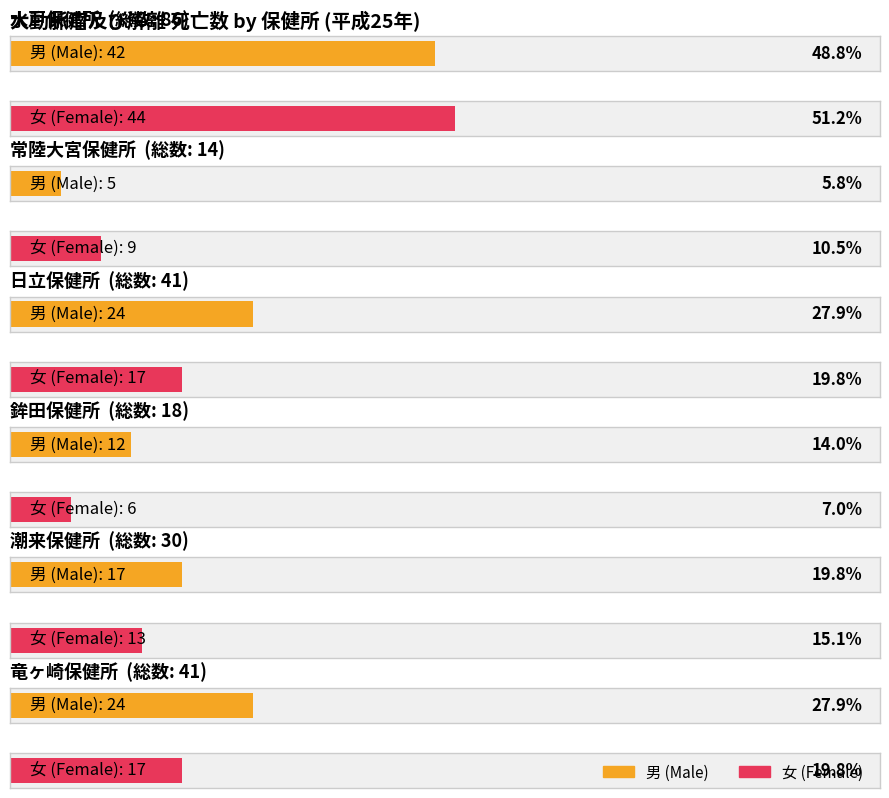

What value does the 男 series have at 常陸大宮保健所?

5